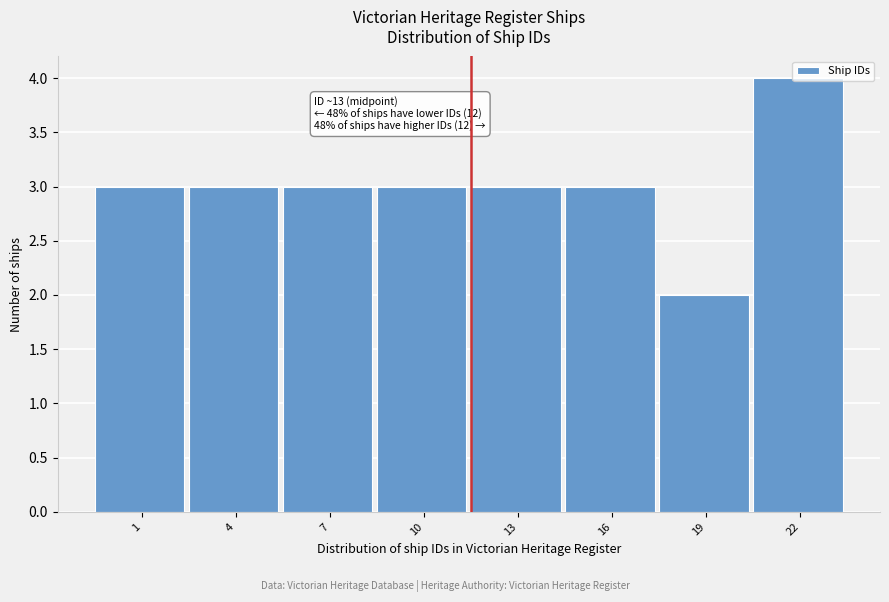

What is the value of the 1st bar from the left?

3